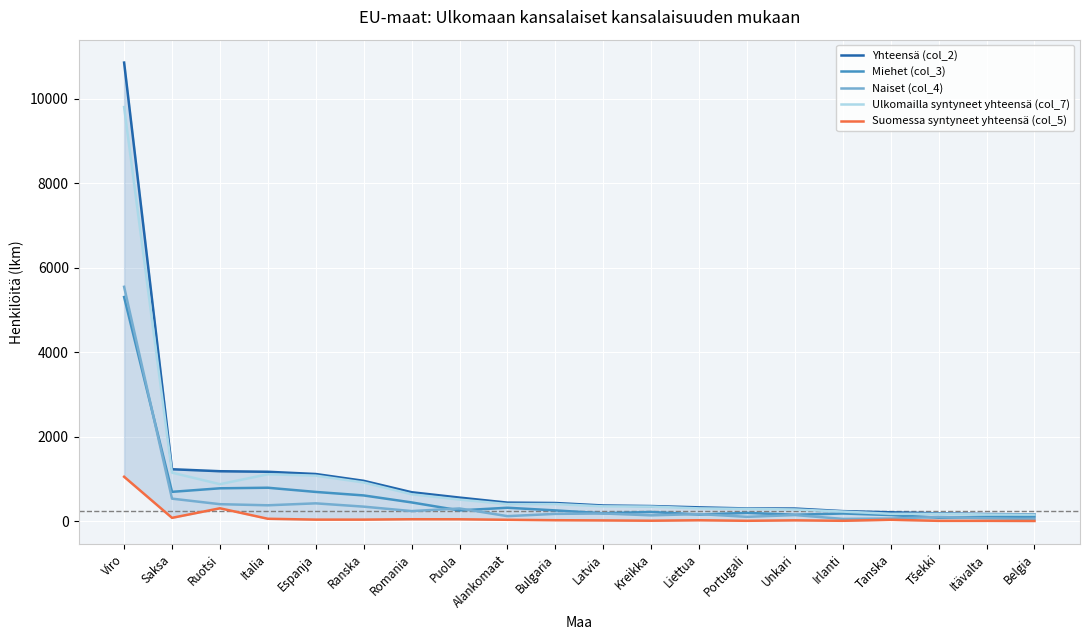

How many categories are shown in the chart?

20